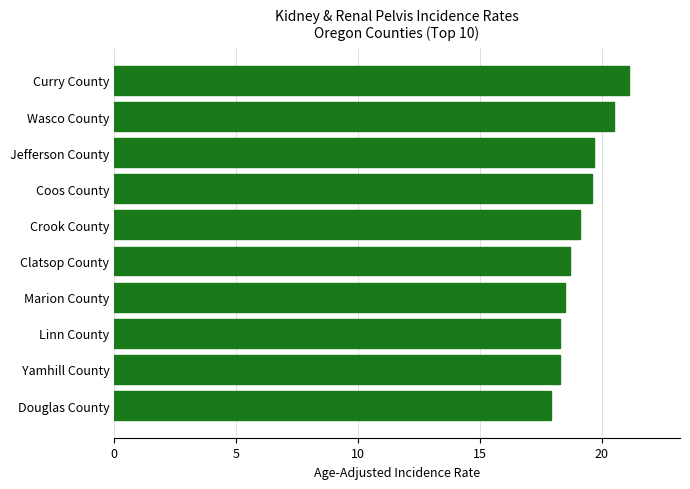

Reading top to bottom, what are all the values shown in this chart?

Curry County=21.1	Wasco County=20.5	Jefferson County=19.7	Coos County=19.6	Crook County=19.1	Clatsop County=18.7	Marion County=18.5	Linn County=18.3	Yamhill County=18.3	Douglas County=17.9